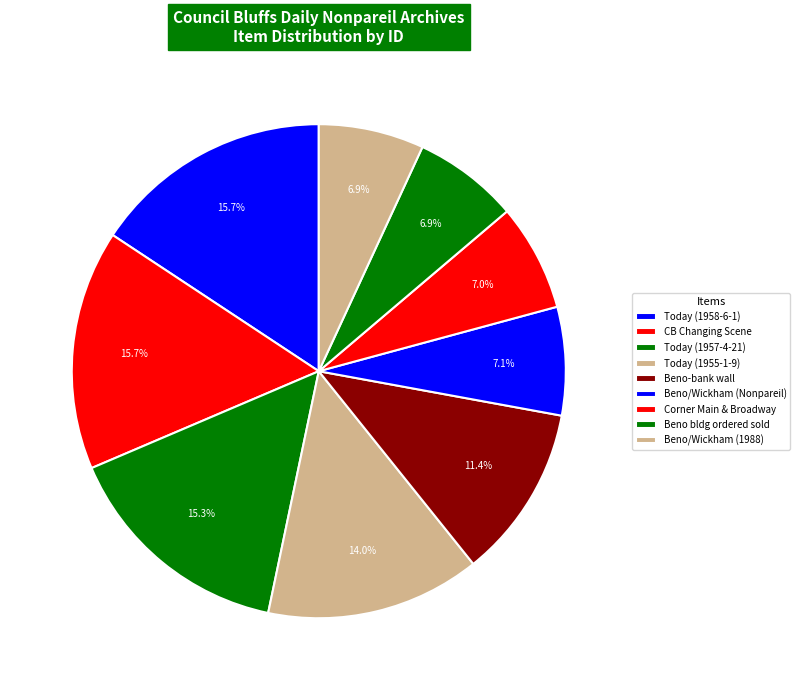

How many segments does this pie chart have?

9